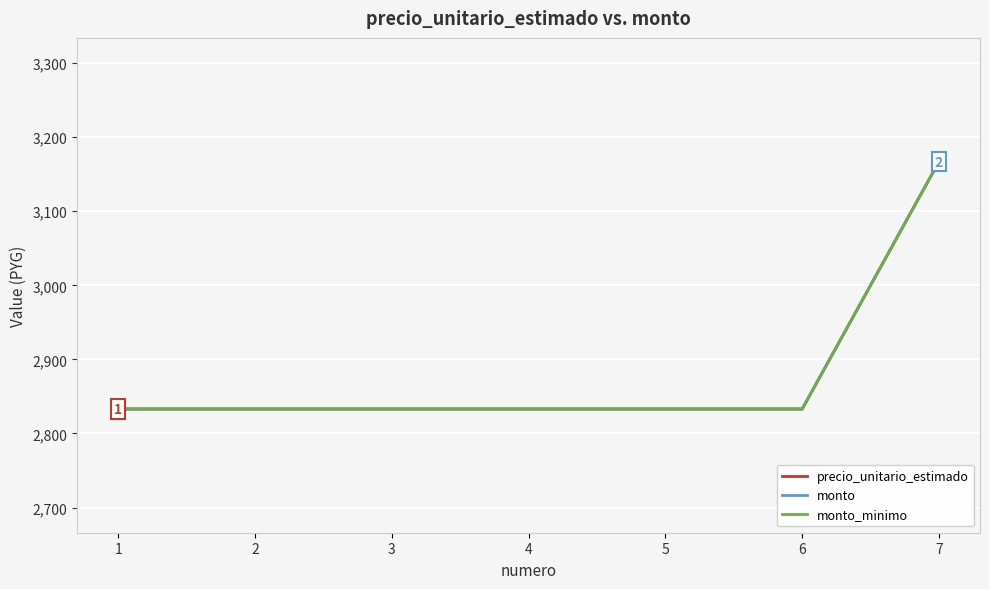

The value of monto_minimo at 6 is 2833. True or false?

True